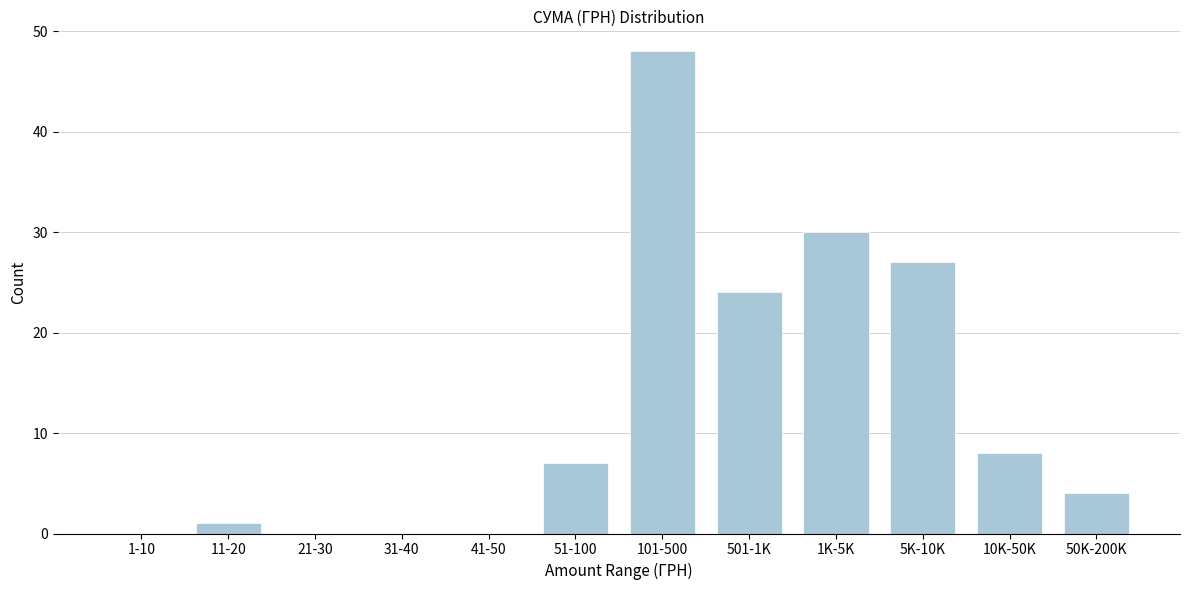

Reading left to right, list all the values displayed in this chart.

1-10=0	11-20=1	21-30=0	31-40=0	41-50=0	51-100=7	101-500=48	501-1K=24	1K-5K=30	5K-10K=27	10K-50K=8	50K-200K=4